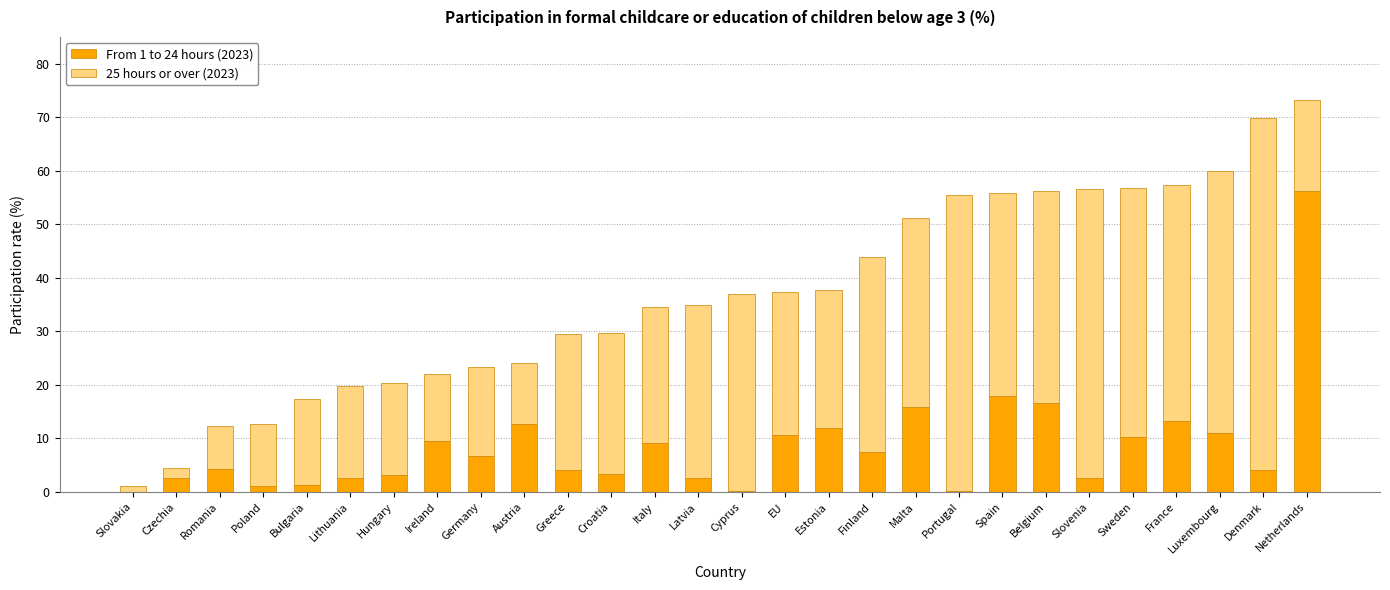

How many categories are shown in the chart?

28